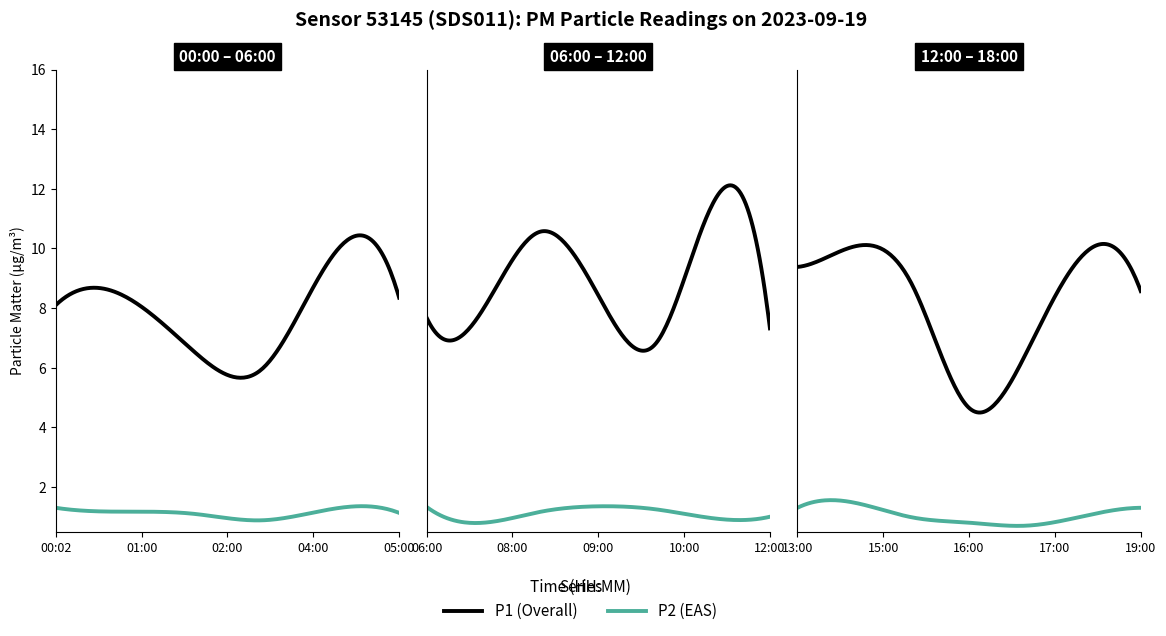

True or false: P2 has a value of 1.4 at 09:00.

True